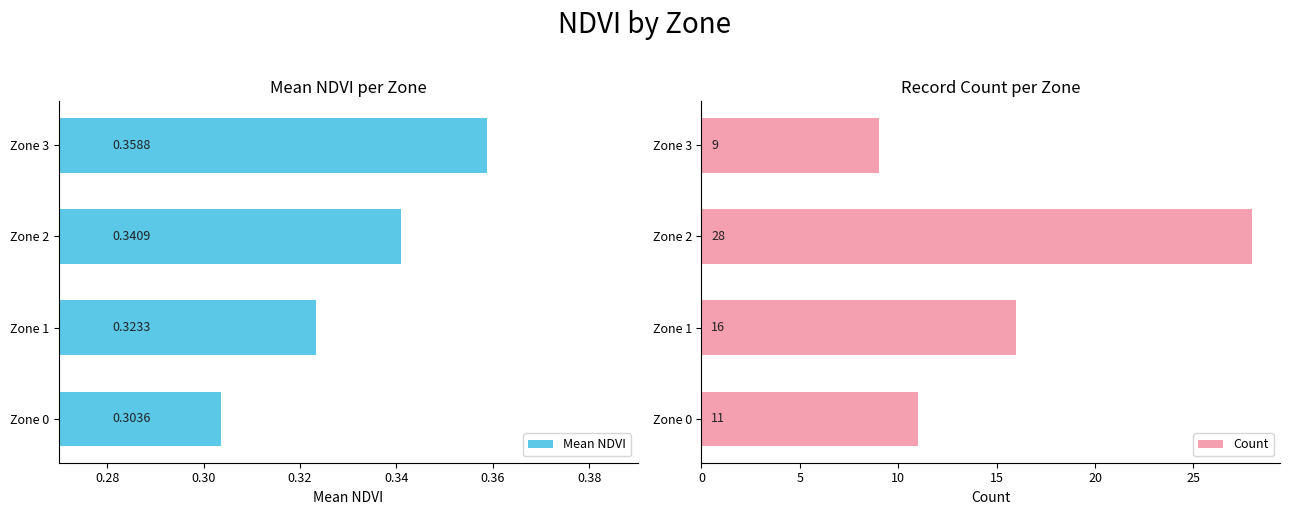

The Count series shows 9 at Zone 3. True or false?

True